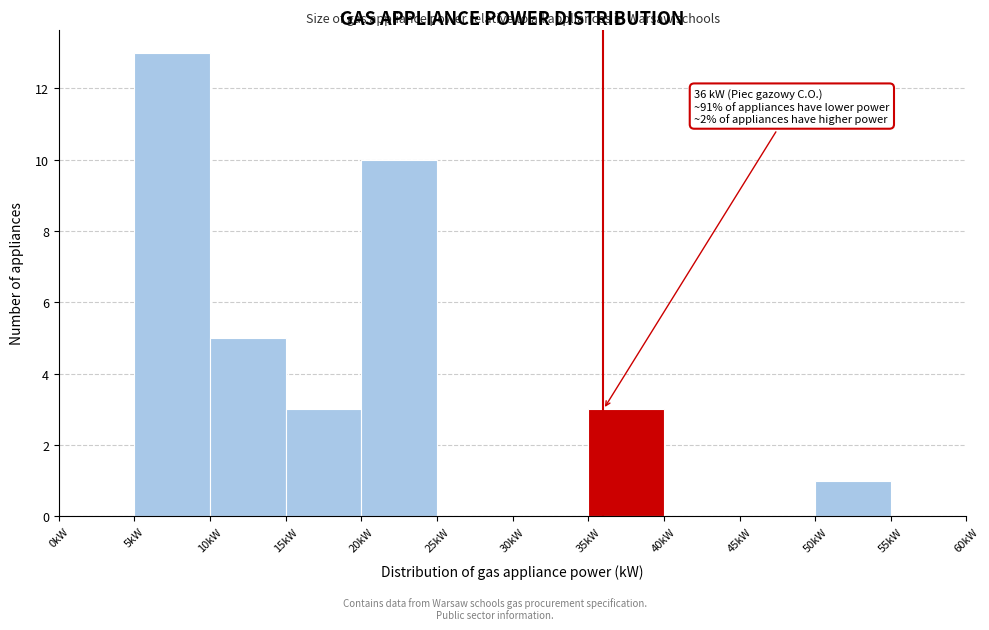

Which range on the x-axis has the tallest bar?

5 to 10